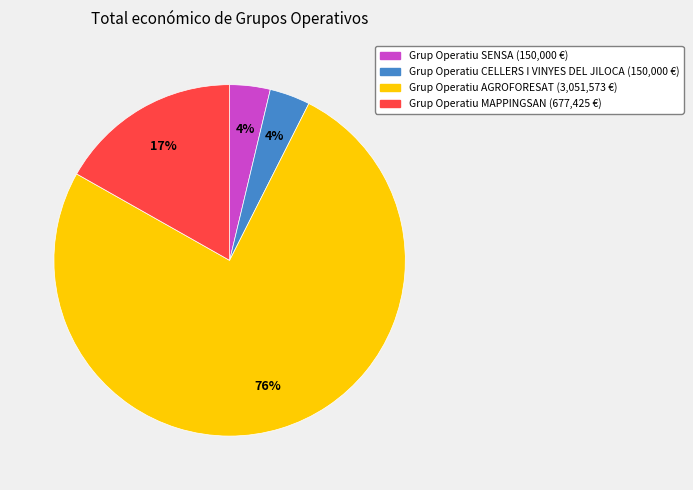

Which slice represents more than half of the pie?

Grup Operatiu AGROFORESAT